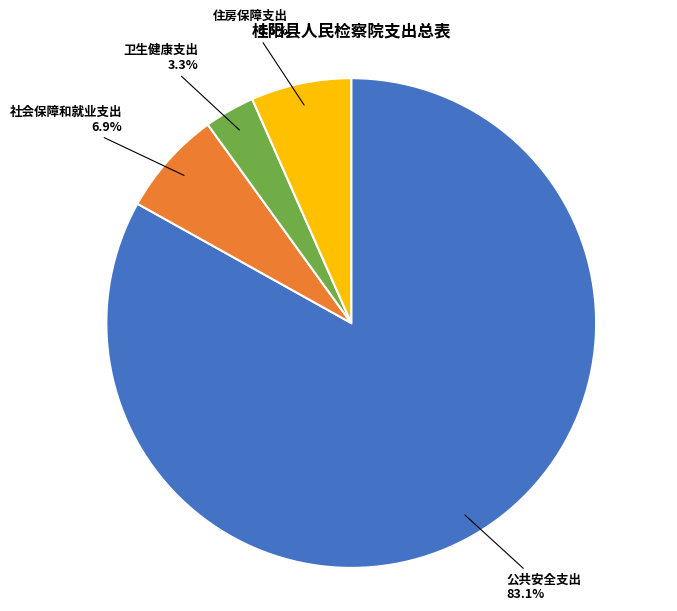

To the nearest percent, what percentage of the pie is 卫生健康支出?

3%